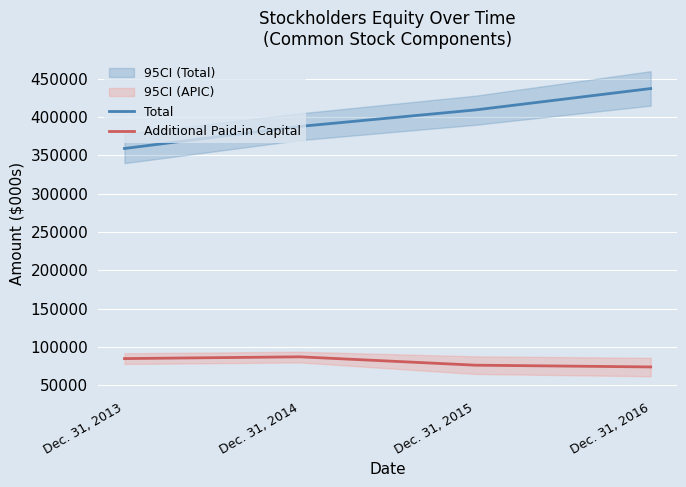

How many values in the Additional Paid-in Capital series are below 85077?

2